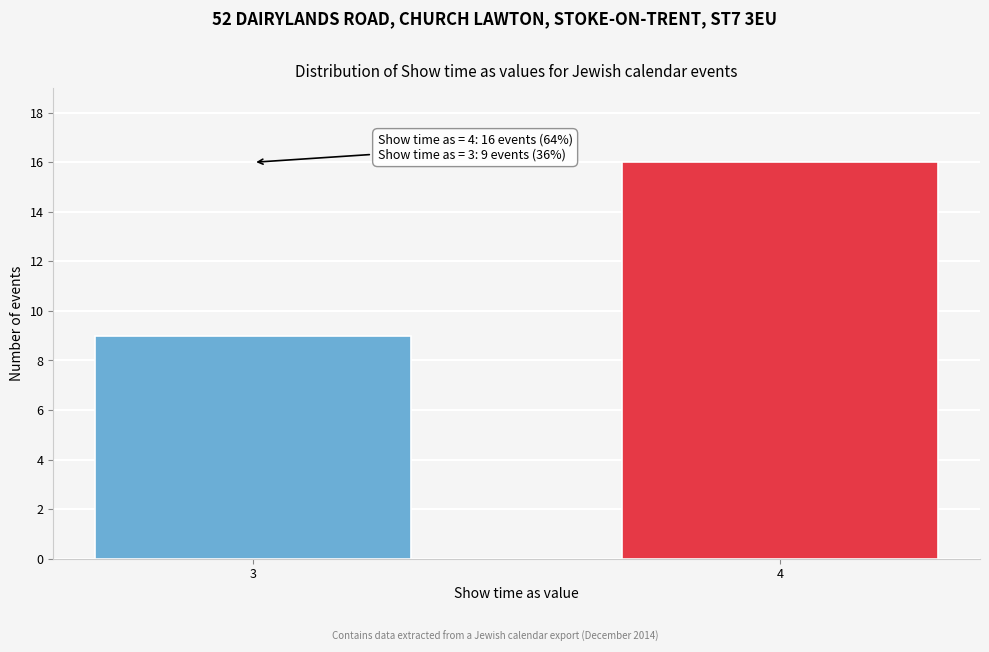

Reading left to right, list all the values displayed in this chart.

3=9	4=16